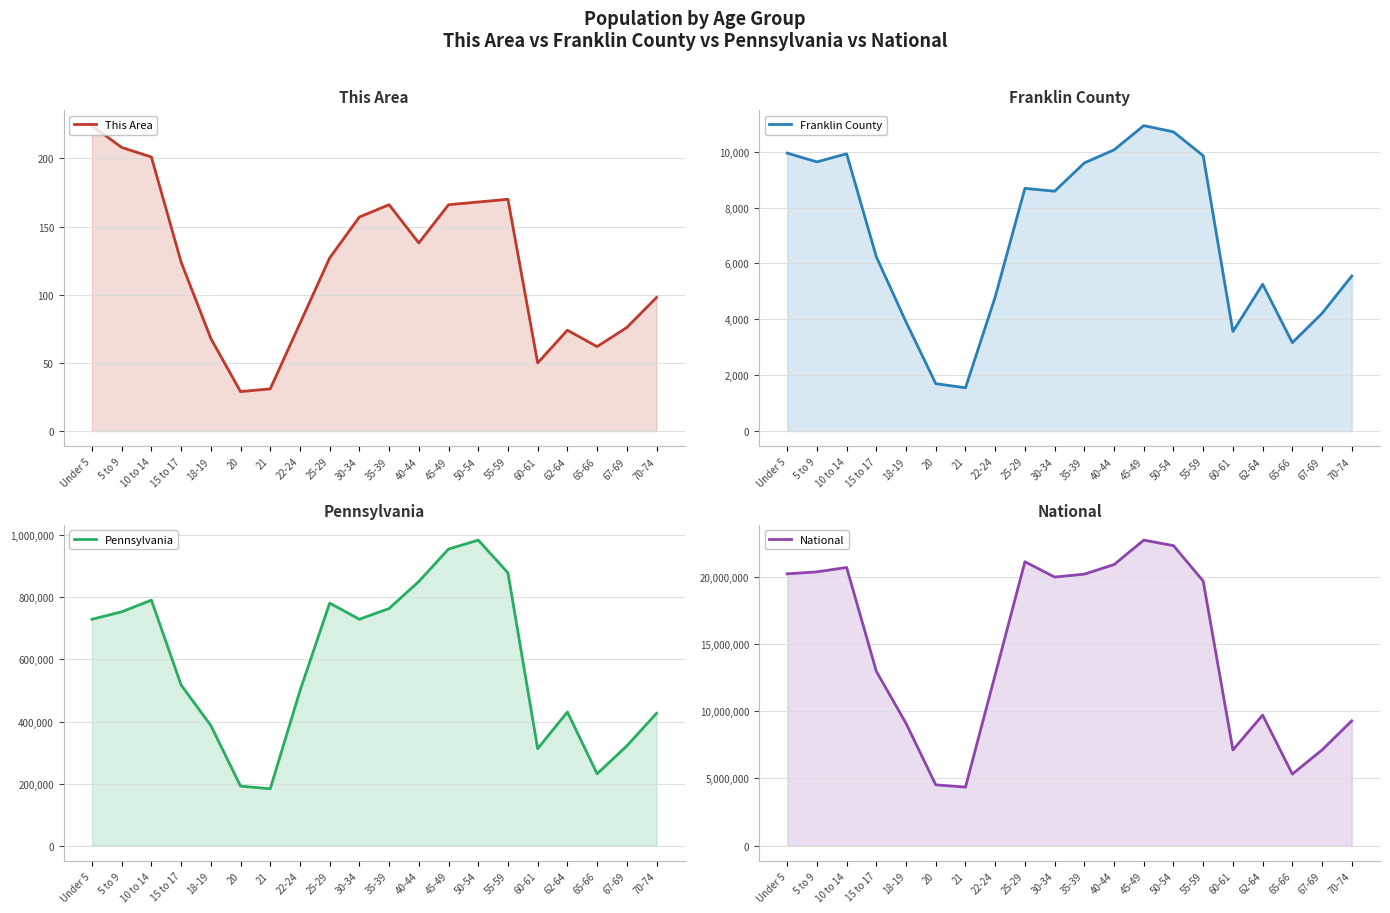

Is the value of Franklin County at 70-74 greater than the value of Pennsylvania at 21?

No